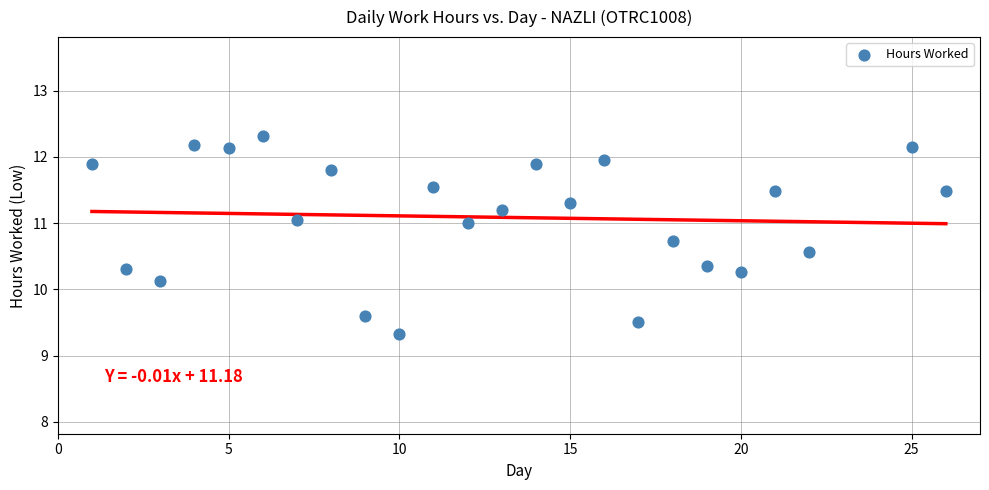

What is the range of X values (max minus min)?

25.0